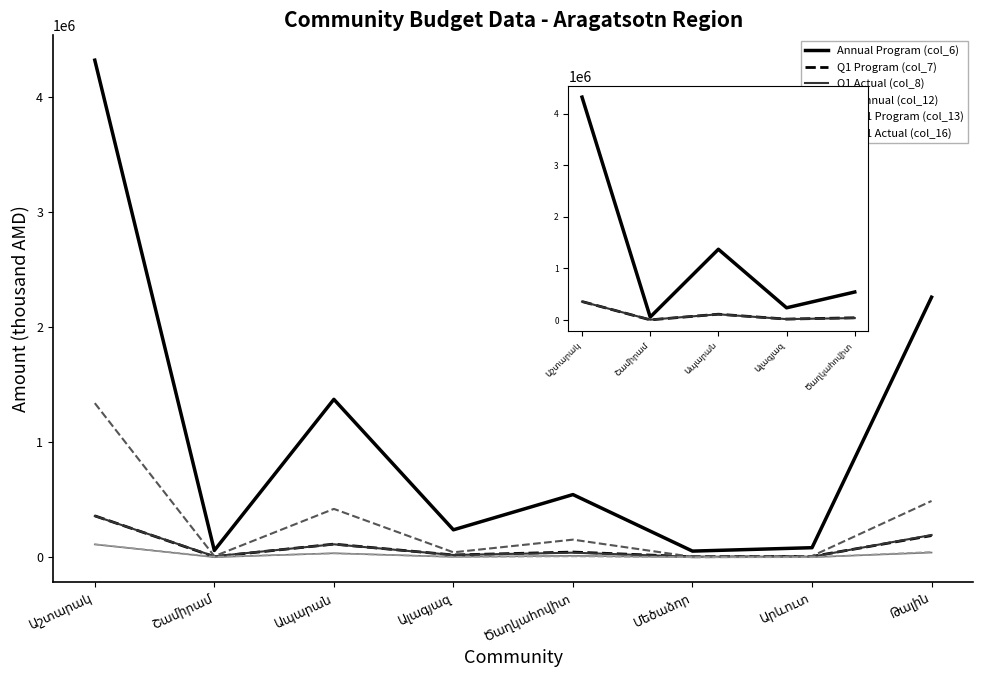

Where does the Q1 Actual (col_8) series first go above 39836?

Աշտարակ